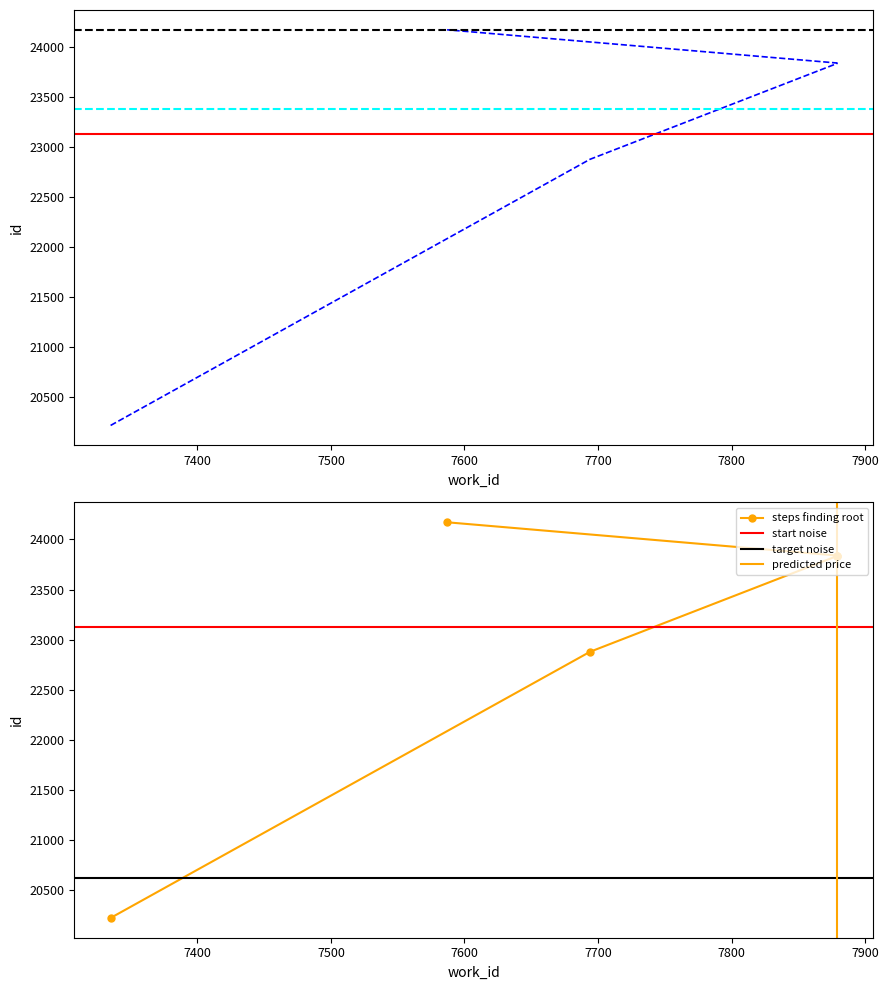

What is the value of the 5th point from the left?

23835